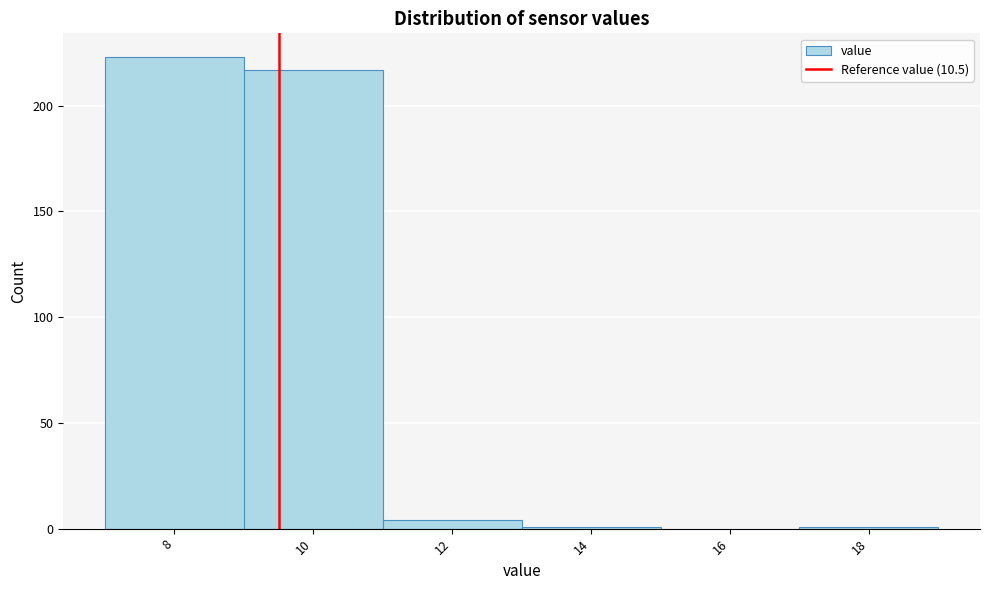

Reading left to right, extract all data points from this chart.

8=223	10=217	12=4	14=1	16=0	18=1